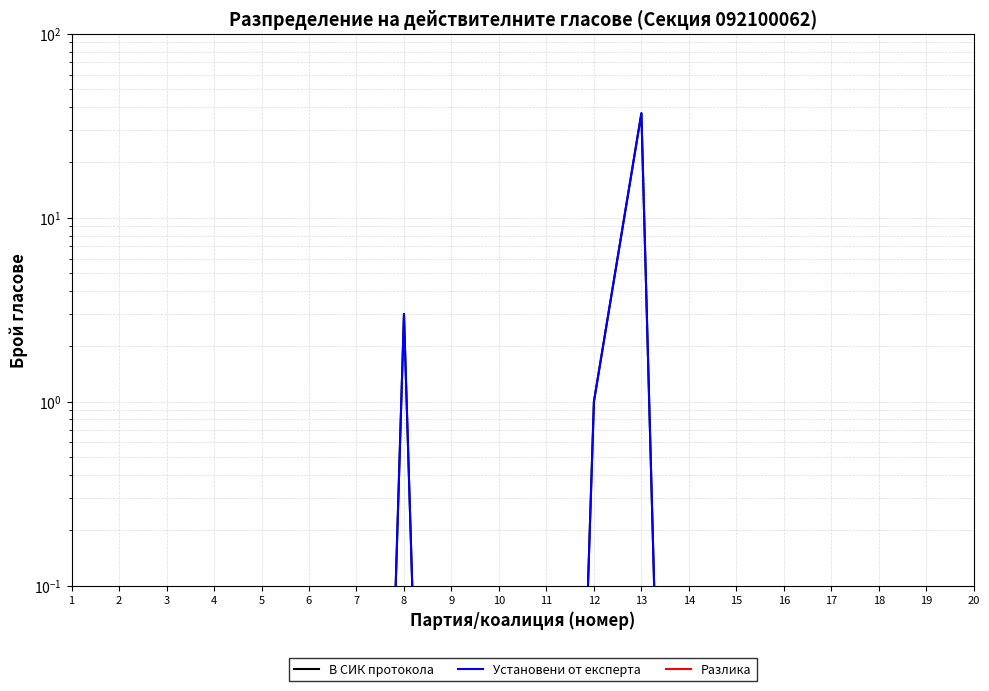

How many lines are shown in the chart?

3